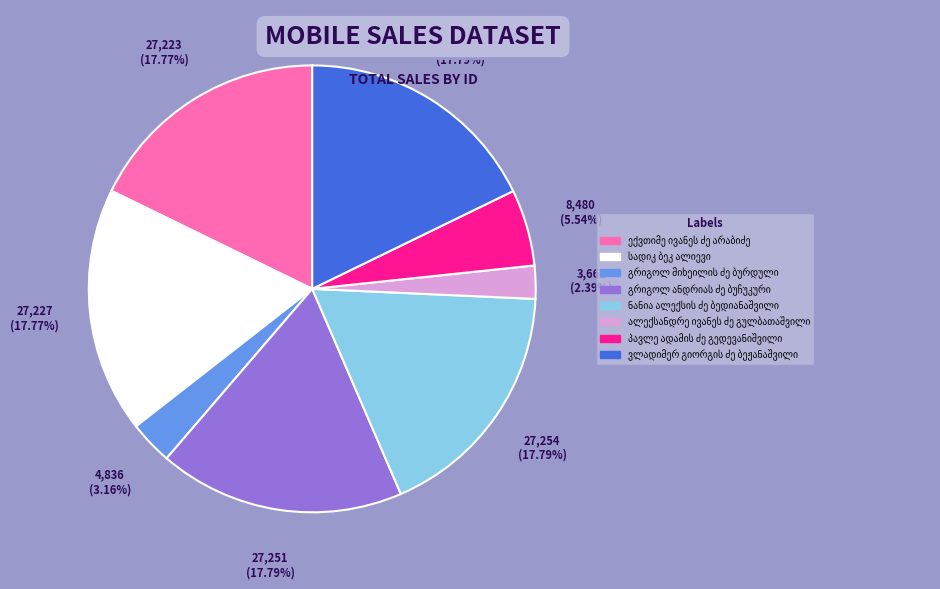

Does any single category account for the majority?

No